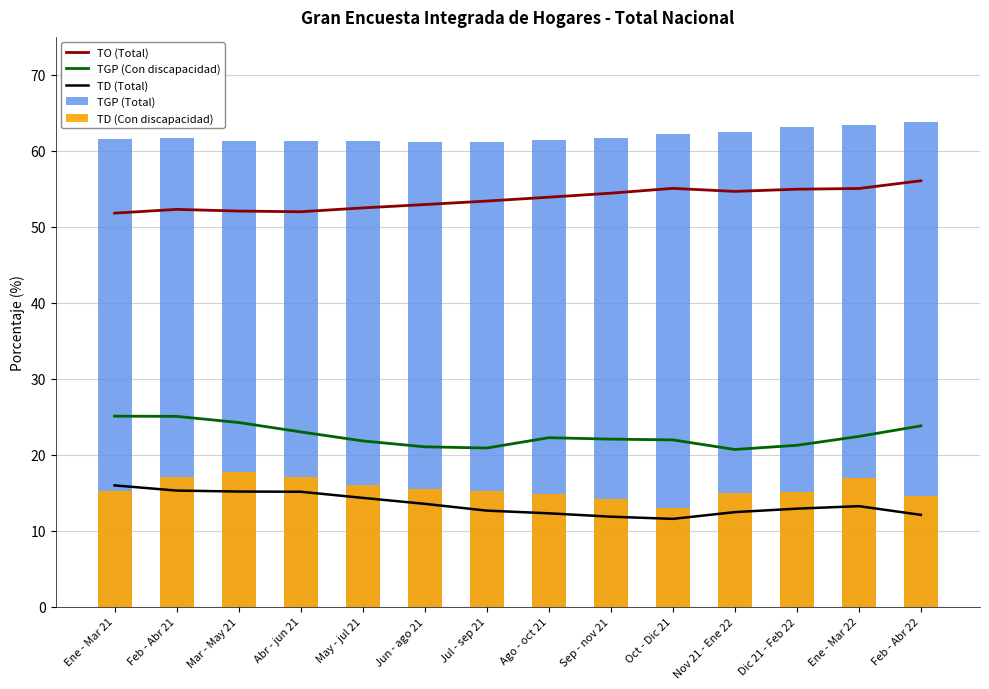

Reading left to right, what are all the values shown in this chart?

TO (Total): 51.8	52.3	52.1	52.0	52.5	52.9	53.4	53.9	54.4	55.1	54.7	54.9	55.0	56.1
TGP (Con discapacidad): 25.1	25.0	24.2	23.0	21.8	21.0	20.9	22.2	22.0	21.9	20.7	21.2	22.4	23.8
TD (Total): 15.9	15.3	15.1	15.1	14.3	13.5	12.6	12.3	11.8	11.5	12.4	12.9	13.2	12.1
TGP (Total): 61.6	61.7	61.4	61.2	61.2	61.2	61.1	61.4	61.7	62.2	62.4	63.1	63.4	63.8
TD (Con discapacidad): 15.2	17.1	17.7	17.0	16.0	15.5	15.2	14.7	14.2	13.0	15.0	15.1	16.9	14.5